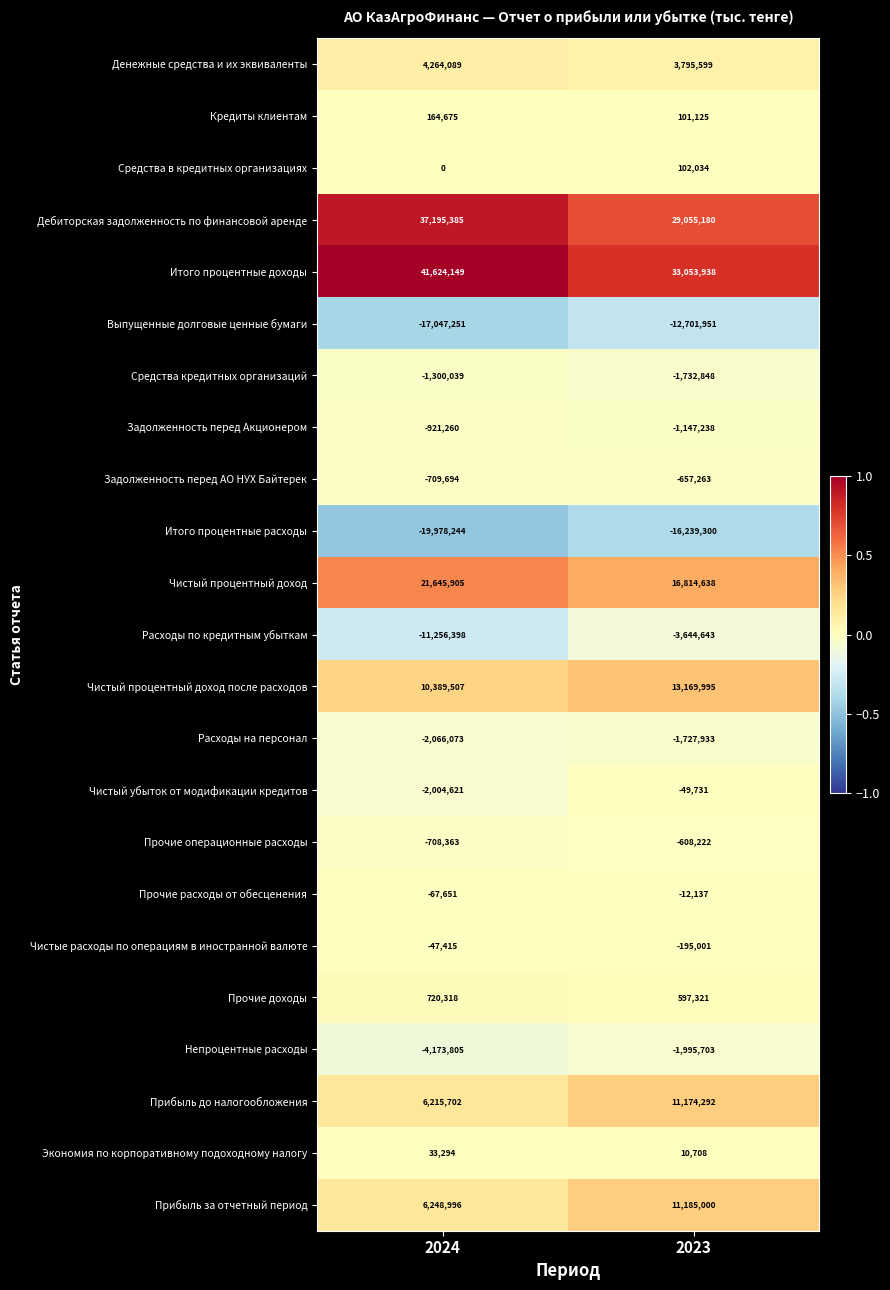

True or false: Непроцентные расходы has a value of -6023317 at 2024.

False